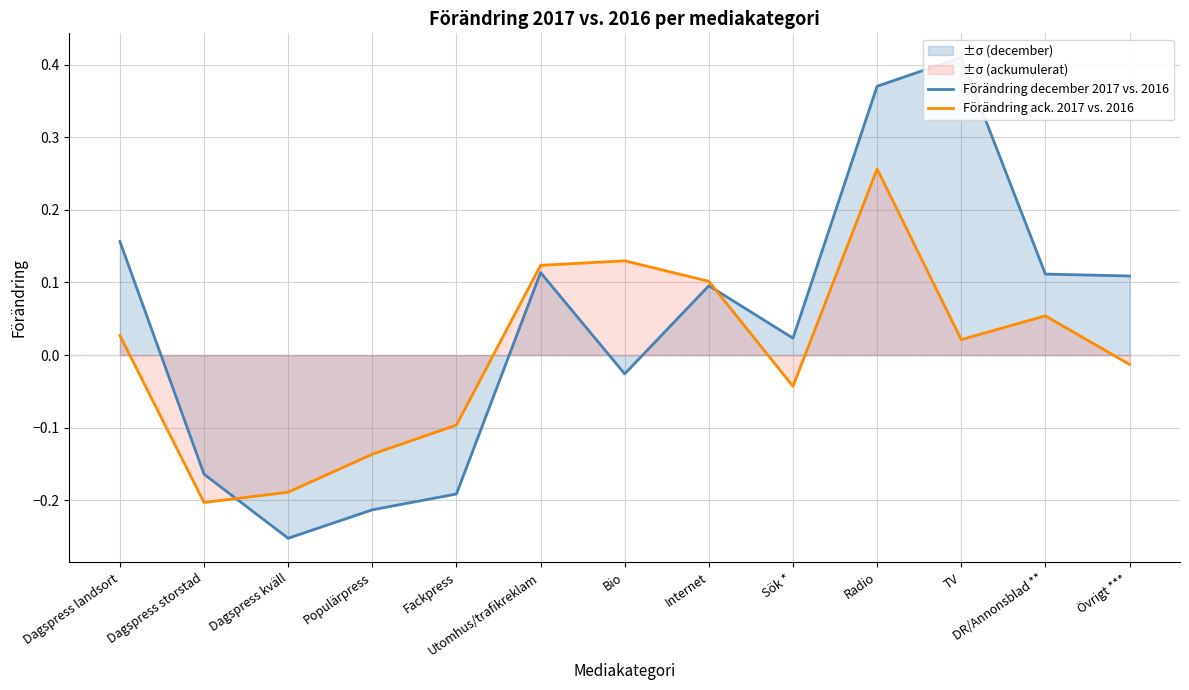

Where do Förändring ack. 2017 vs. 2016 and Förändring december 2017 vs. 2016 first cross each other?

Dagspress storstad and Dagspress kväll